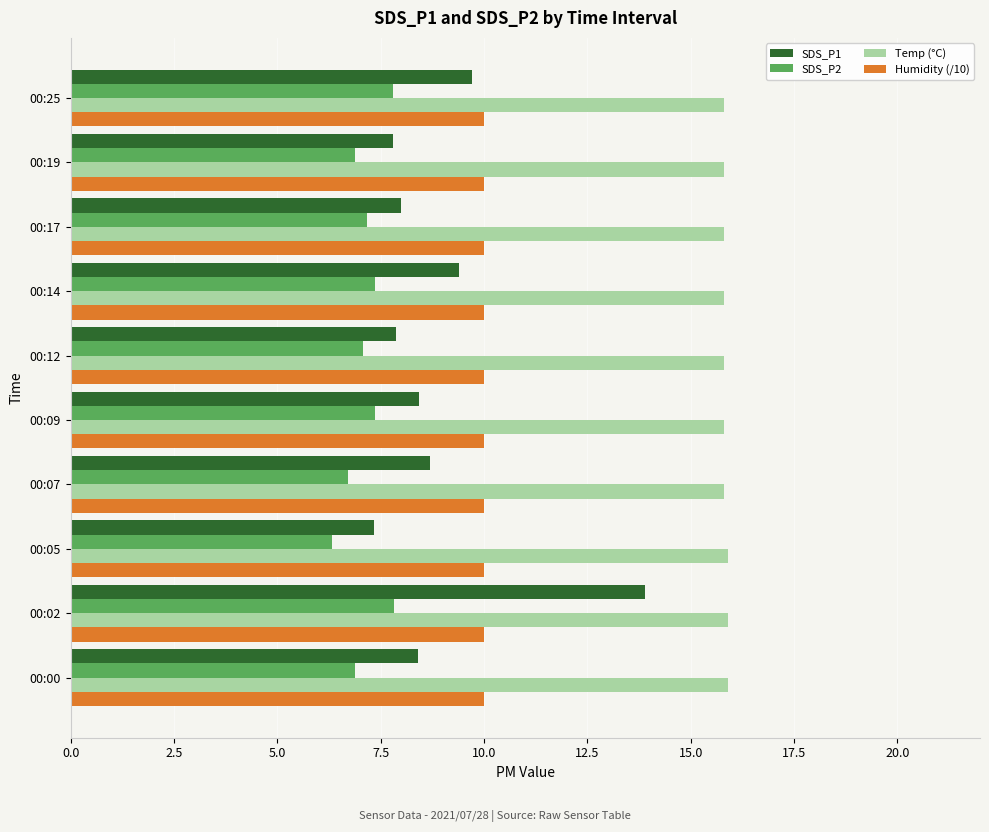

What is the lowest value of the SDS_P1 series?

7.3